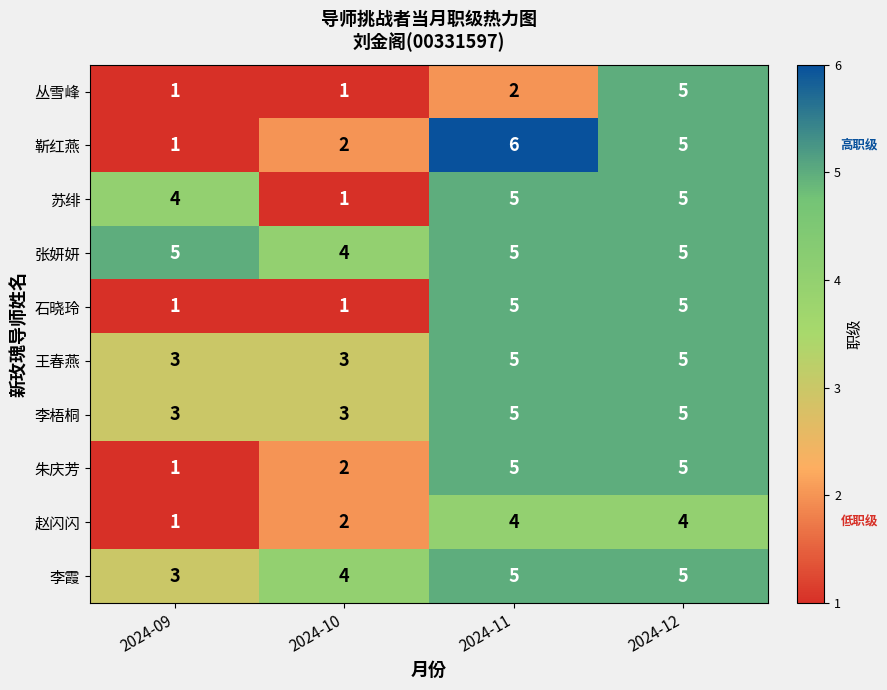

True or false: 朱庆芳 has a value of 2 at 2024-10.

True